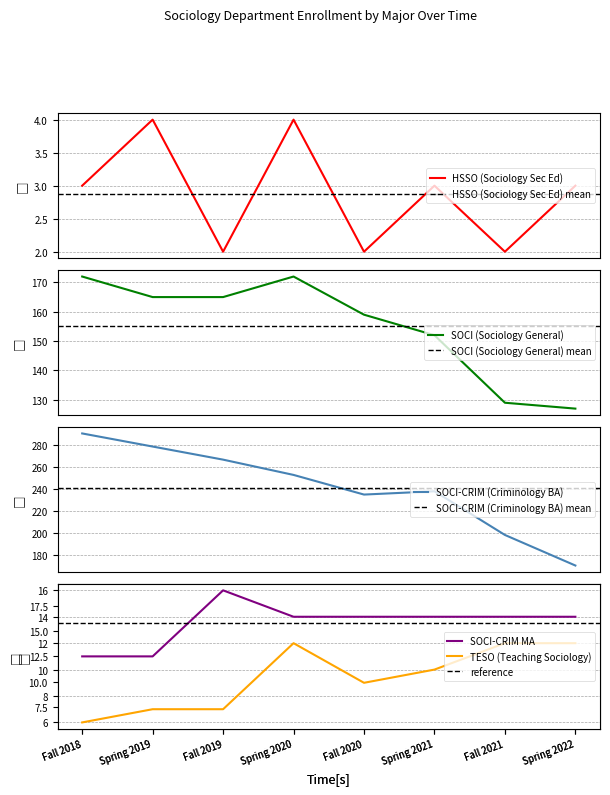

What is the maximum value for HSSO (Sociology Sec Ed)?

4